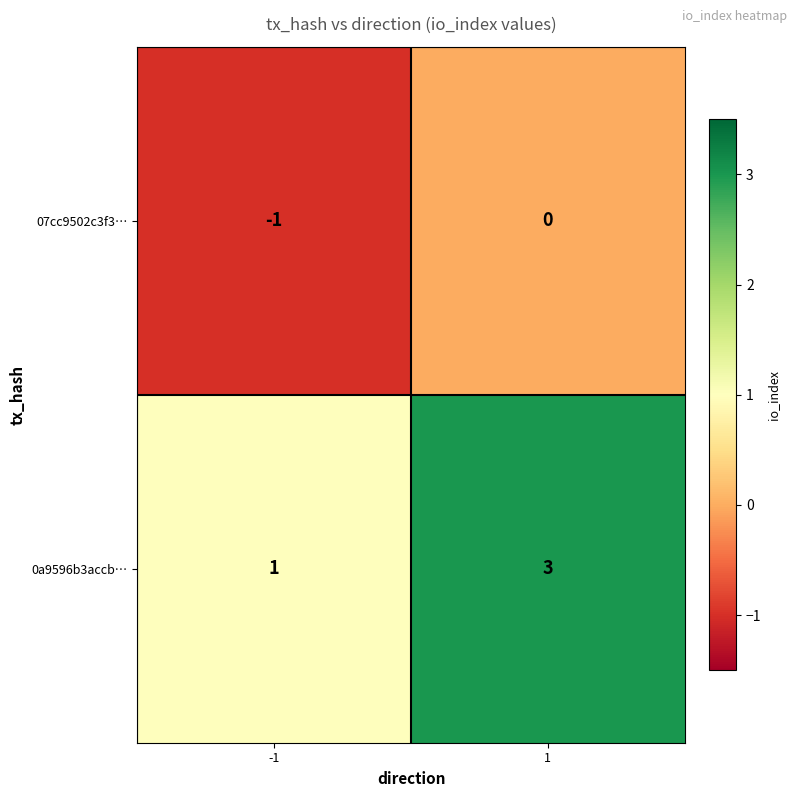

How many distinct data groups are displayed?

2